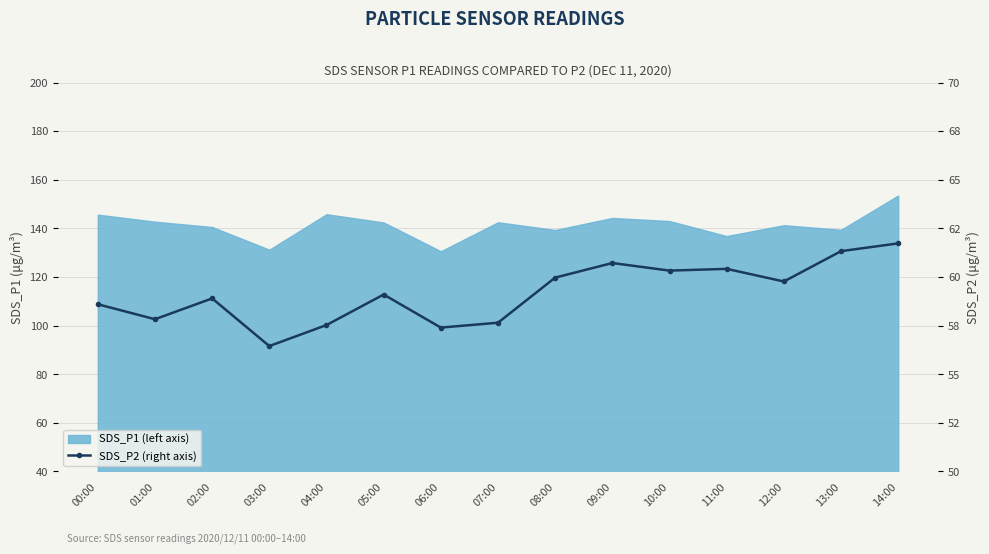

What is the change in value from 10:00 to 11:00?

+0.1